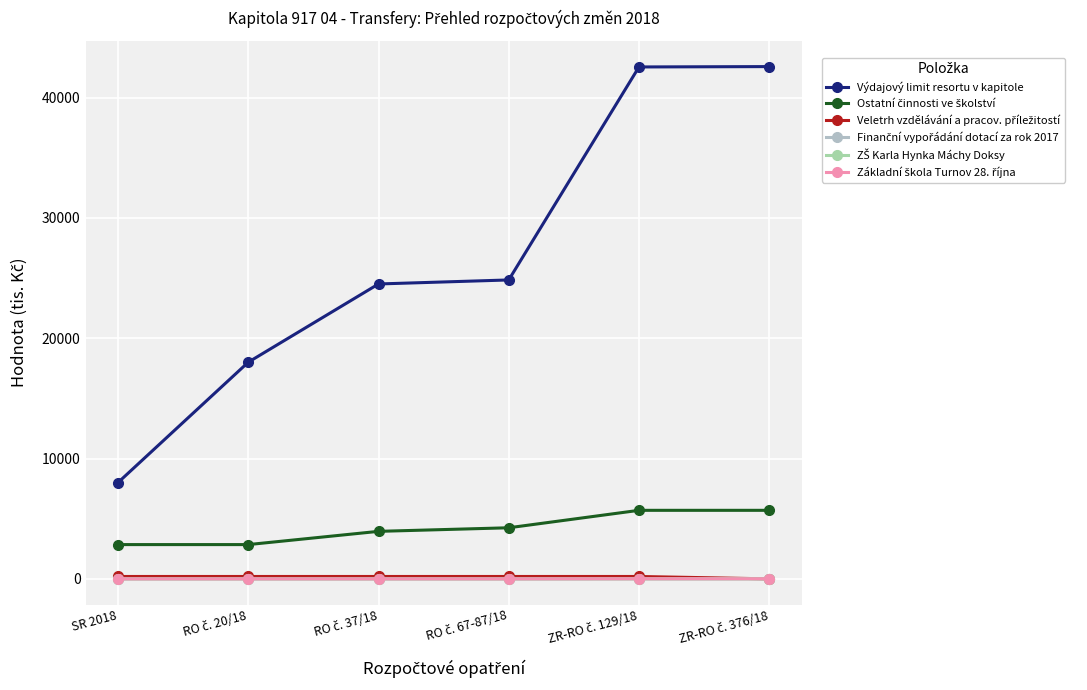

At how many categories does at least one series exceed 28117?

2